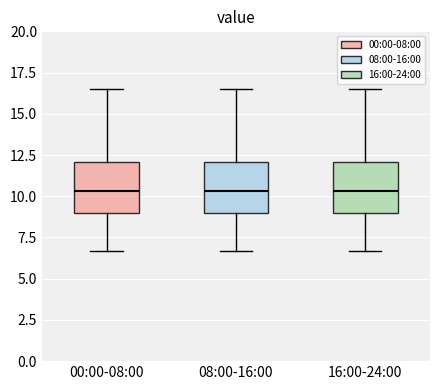

Reading left to right, transcribe this box plot: for each box, give where its median line is, the range the box spans, and where its two whiskers end, as read against the y-axis. The values are not printed on the chart, so give them approximately, as read against the axis.

00:00-08:00: median 10.5, box 9.0 to 12.0, whiskers 6.5 to 16.5
08:00-16:00: median 10.5, box 9.0 to 12.0, whiskers 6.5 to 16.5
16:00-24:00: median 10.5, box 9.0 to 12.0, whiskers 6.5 to 16.5